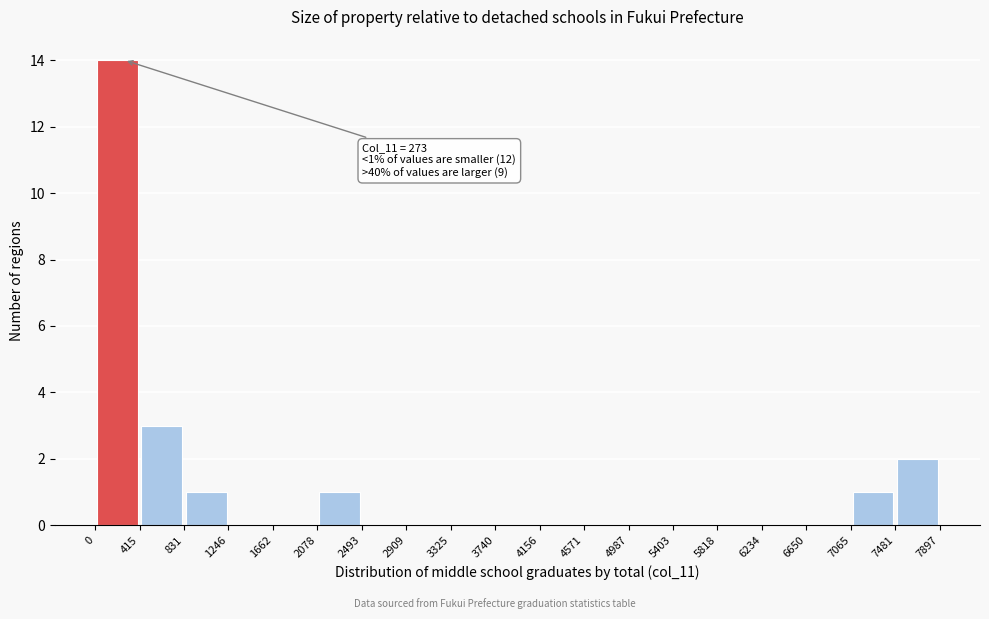

Which range on the x-axis has the tallest bar?

0 to 415